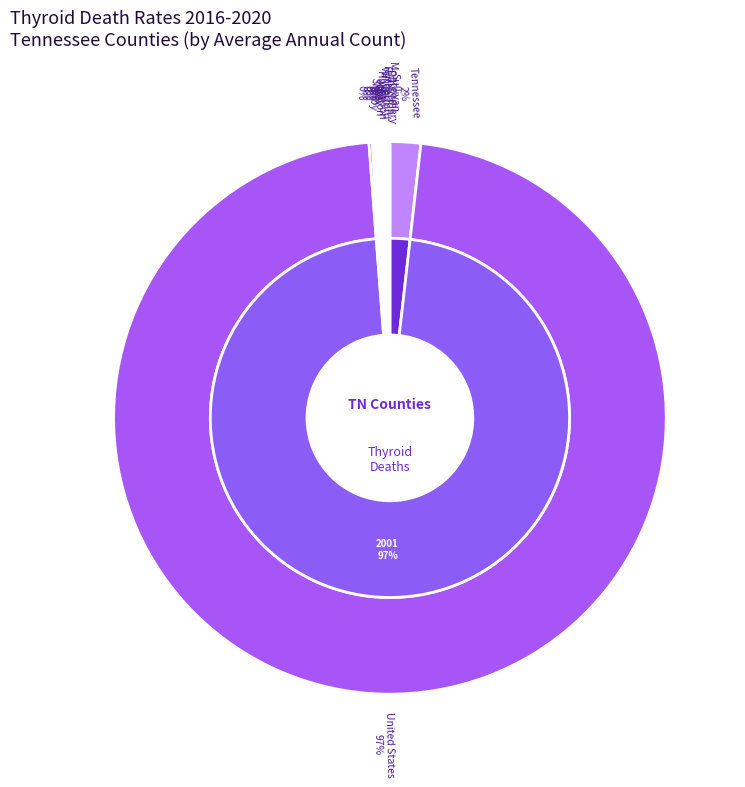

How many slices are in this pie chart?

10